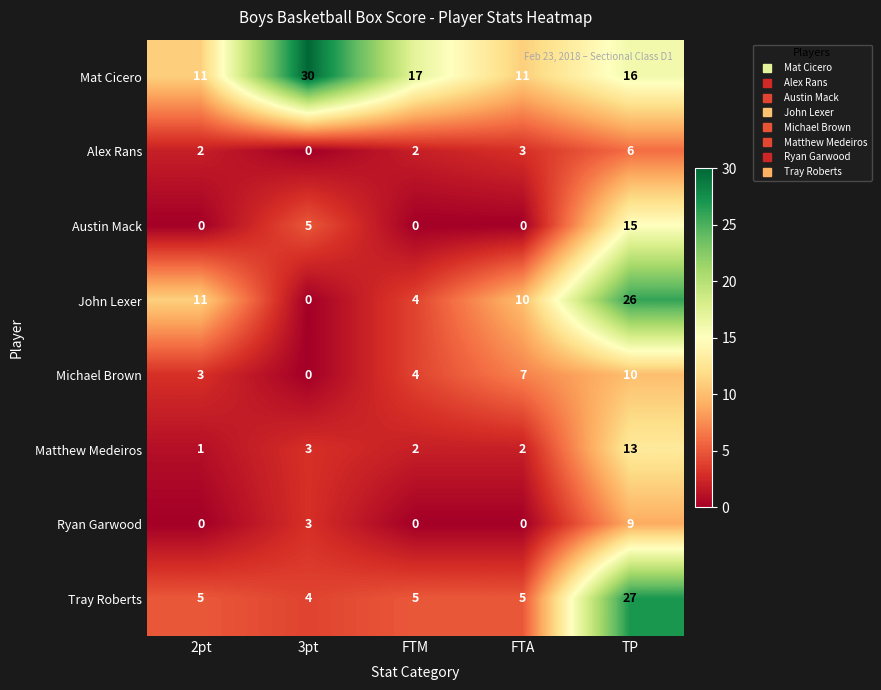

At which category is the sum across all series the highest?

TP